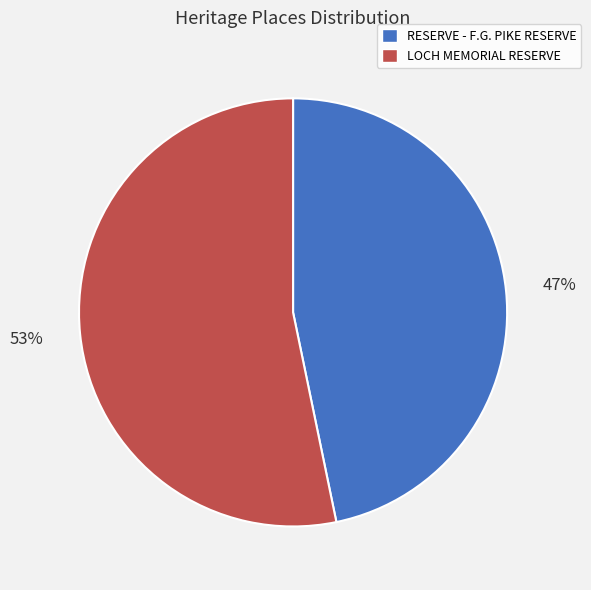

Rank the categories by value from lowest to highest.

RESERVE - F.G. PIKE RESERVE, LOCH MEMORIAL RESERVE